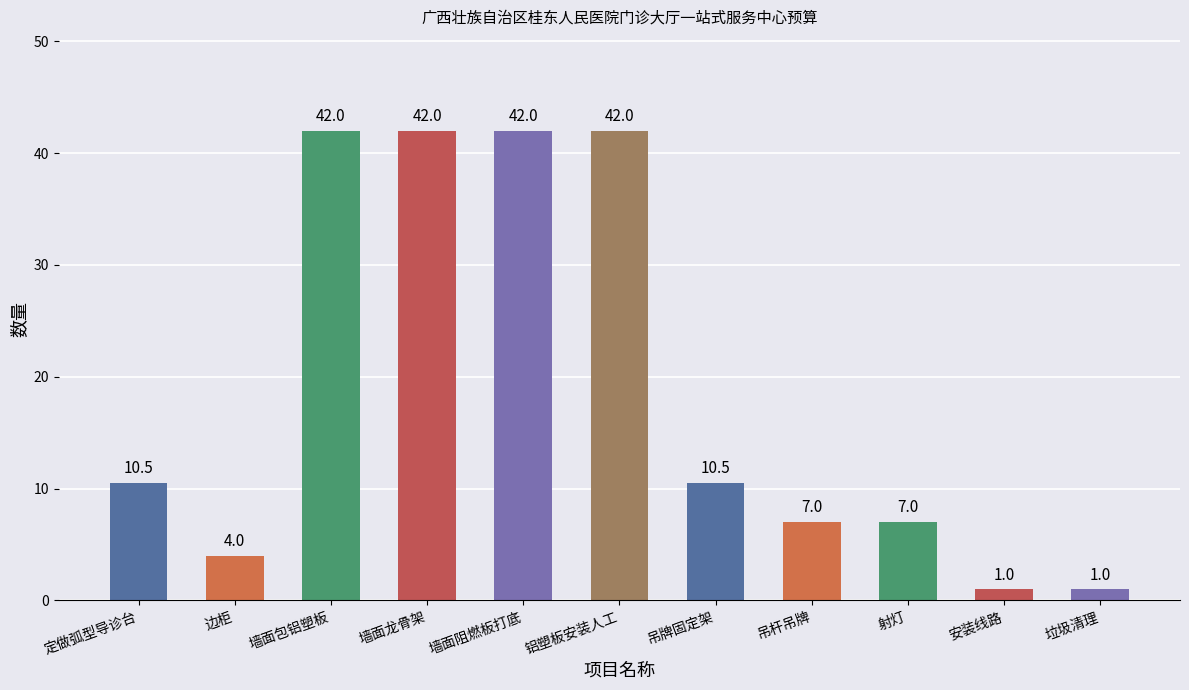

At which label does the data first exceed 10?

定做弧型导诊台